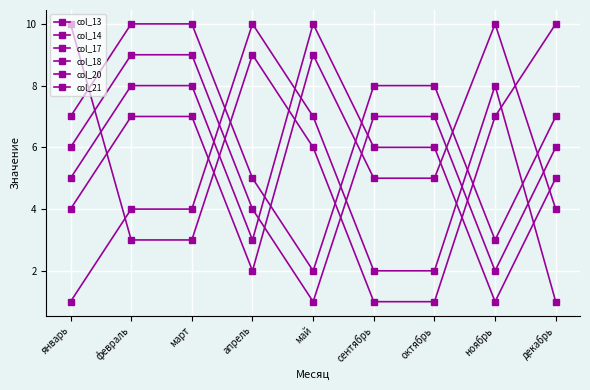

How many lines are shown in the chart?

6